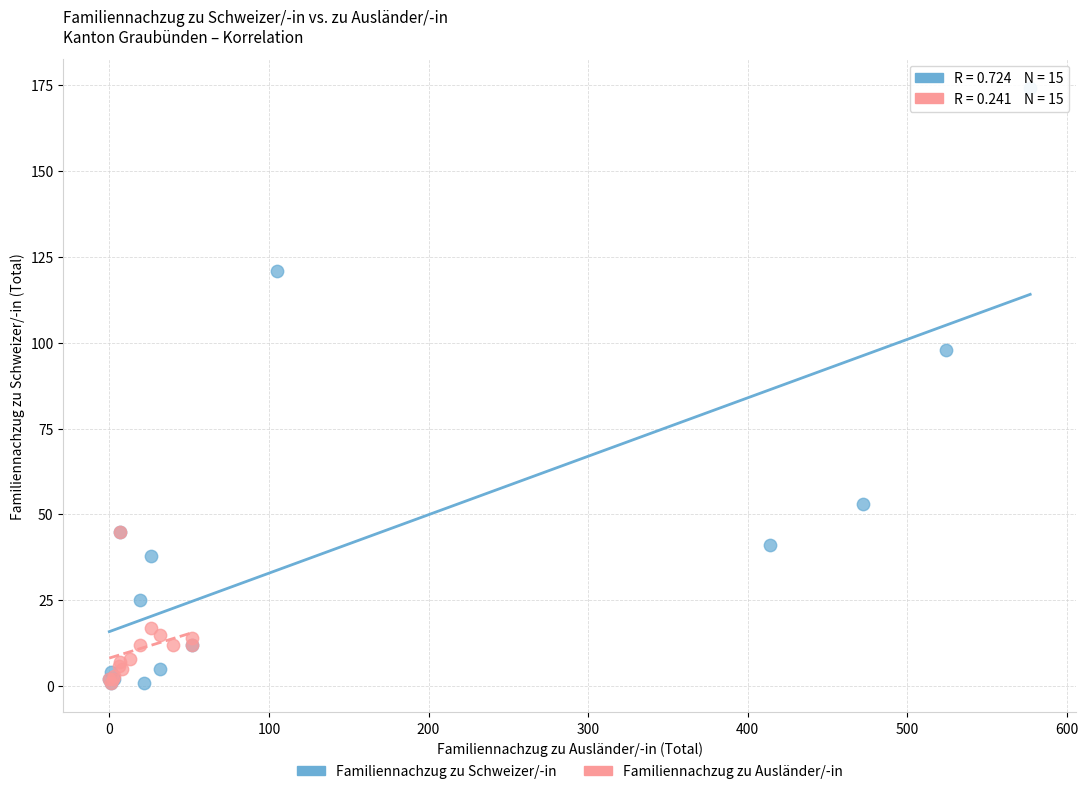

Which series contains the highest Y value?

Familiennachzug zu Schweizer/-in